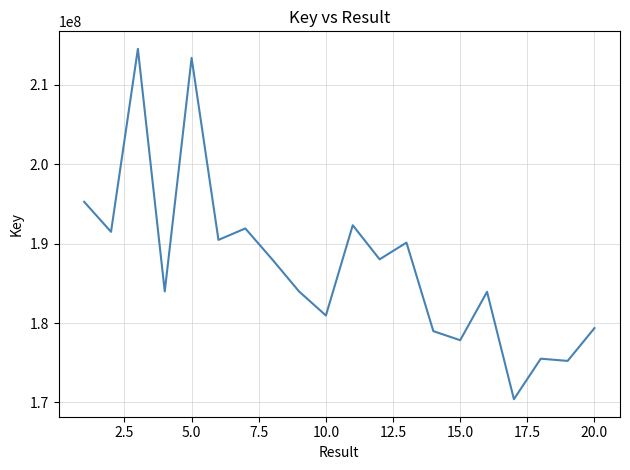

What is the maximum value shown in the chart?

214509040